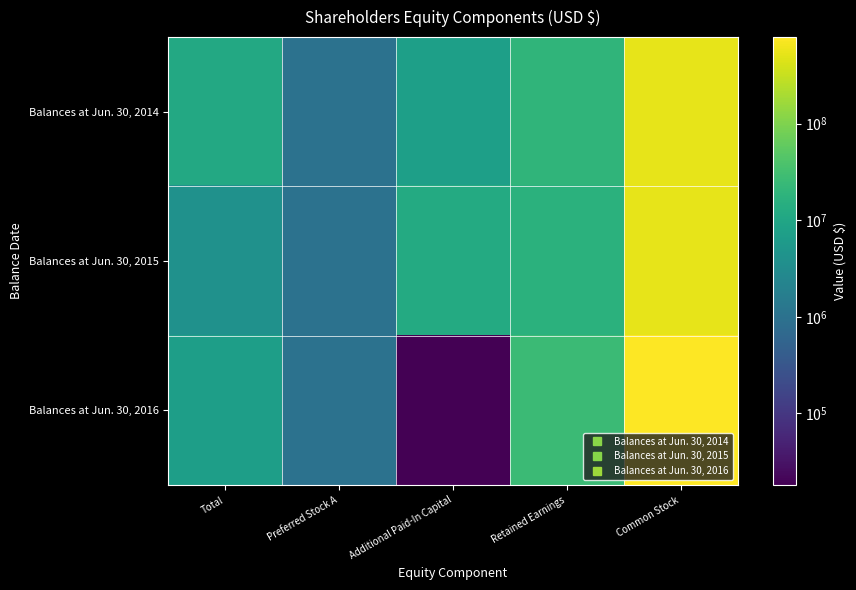

What is the greatest value displayed?

786525118